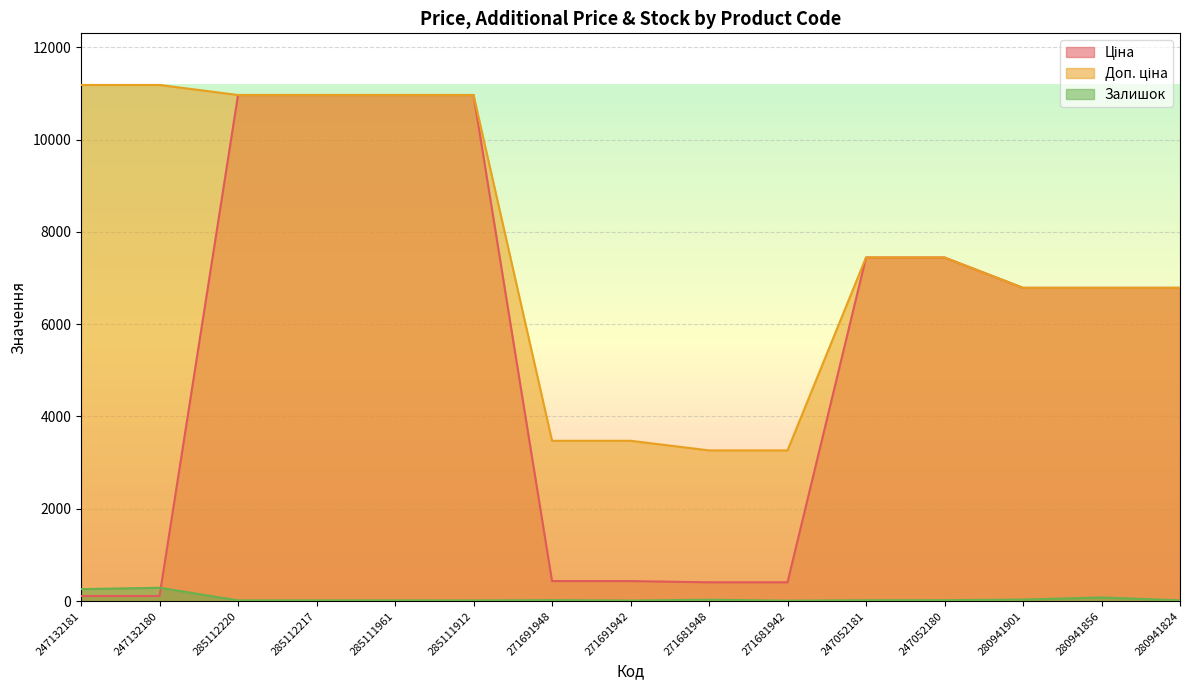

What are all the series names shown in the legend?

Ціна, Доп. ціна, Залишок